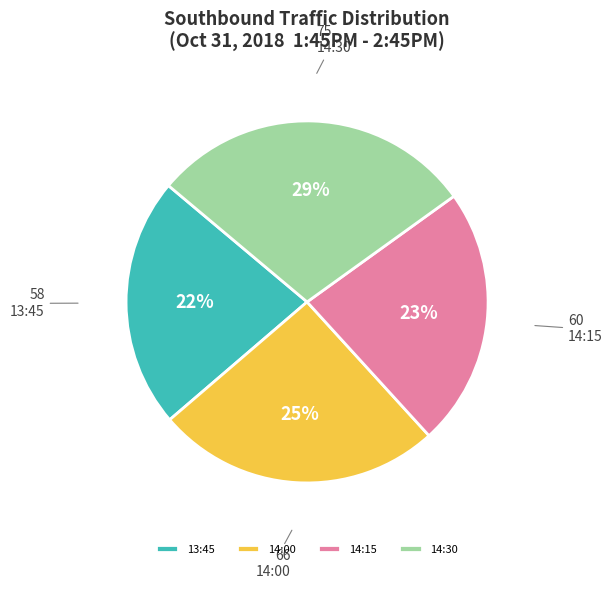

To the nearest percent, what percentage of the pie is 14:00?

25%